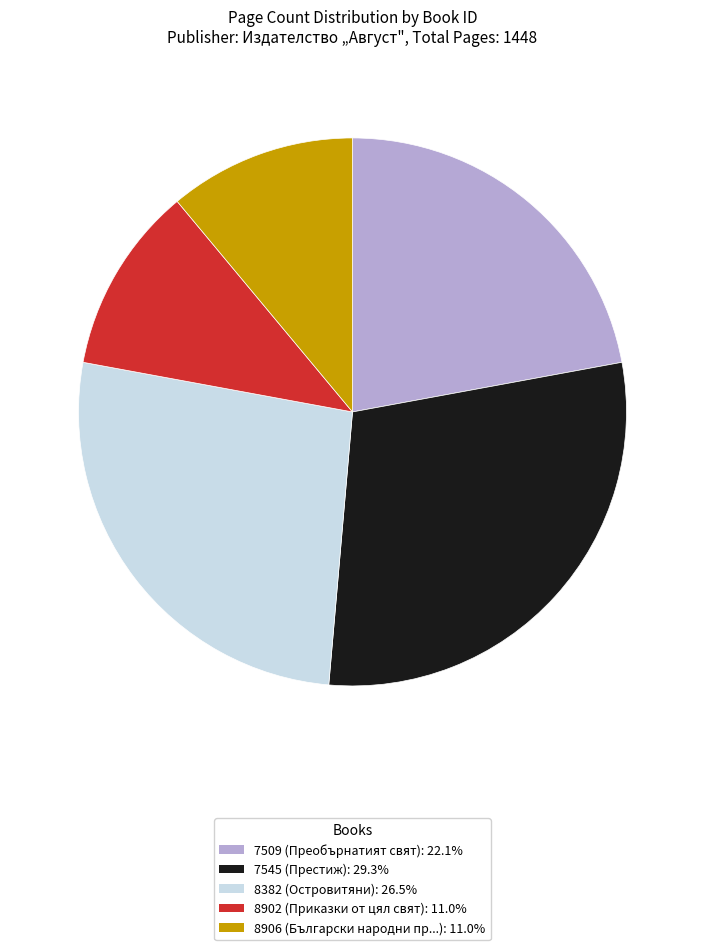

What is the ratio of the value at 8902 (Приказки от цял свят): 11.0% to the value at 8906 (Български народни пр...): 11.0%?

1.0